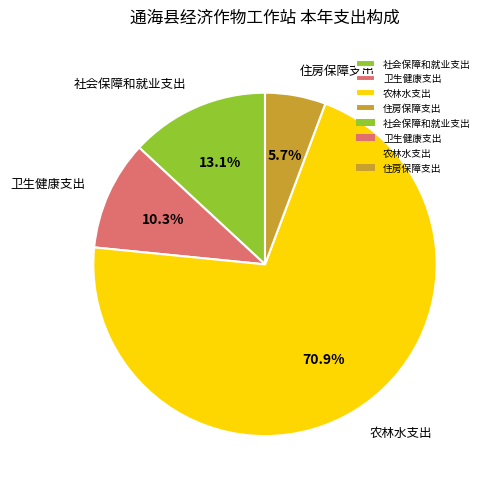

What percentage is the 社会保障和就业支出 slice, to the nearest percent?

13%